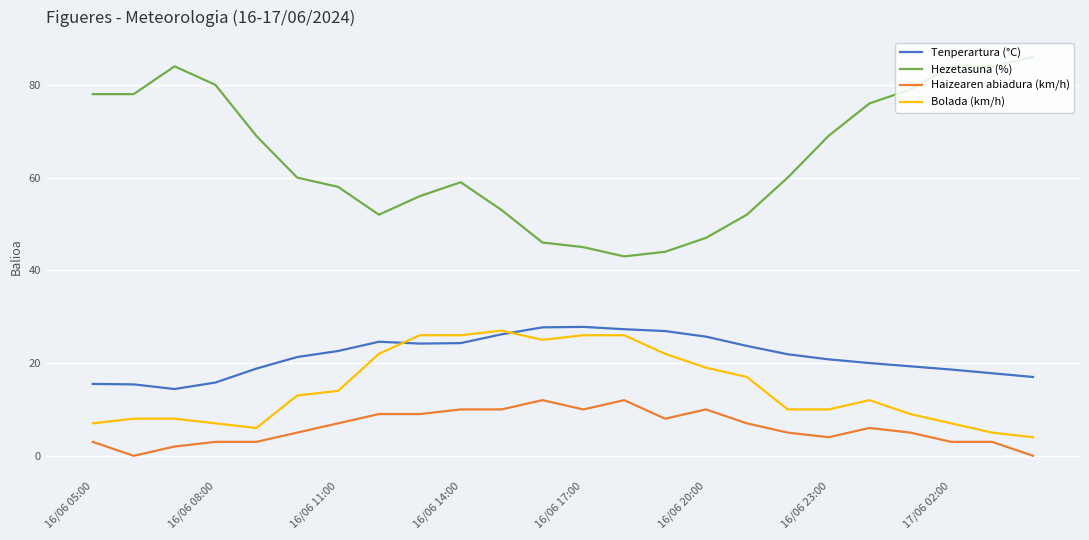

What is the maximum value shown in the chart?

86.0